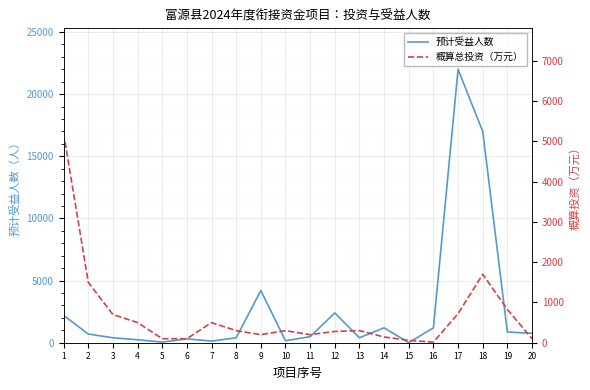

Reading right to left, list all the values displayed in this chart.

预计受益人数: 20=758.0	19=860.0	18=17000.0	17=22000.0	16=1200.0	15=5.0	14=1200.0	13=400.0	12=2400.0	11=489.0	10=160.0	9=4200.0	8=400.0	7=130.0	6=310.0	5=50.0	4=240.0	3=400.0	2=700.0	1=2200.0
概算总投资（万元）: 20=100.0	19=825.6	18=1700.0	17=722.7	16=13.7	15=60.0	14=142.0	13=300.0	12=280.0	11=200.0	10=300.0	9=200.0	8=300.0	7=500.0	6=100.0	5=100.0	4=500.0	3=700.0	2=1500.0	1=5205.0